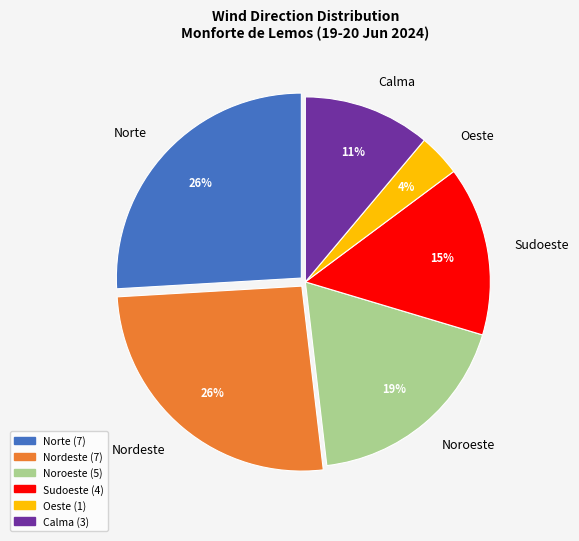

Does Noroeste account for over 50% of the chart?

No